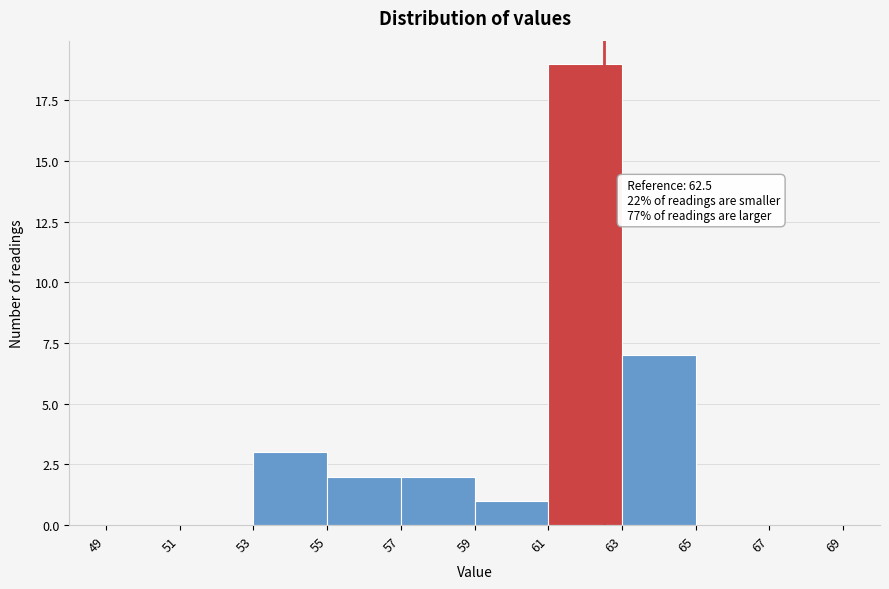

Over which range of the x-axis is the bar tallest?

61 to 63